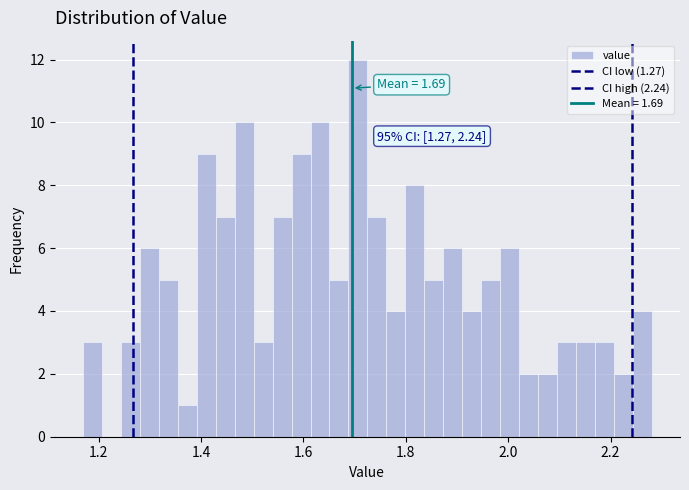

Read against the x-axis, roughly where is the centre of the tallest bar?

1.70